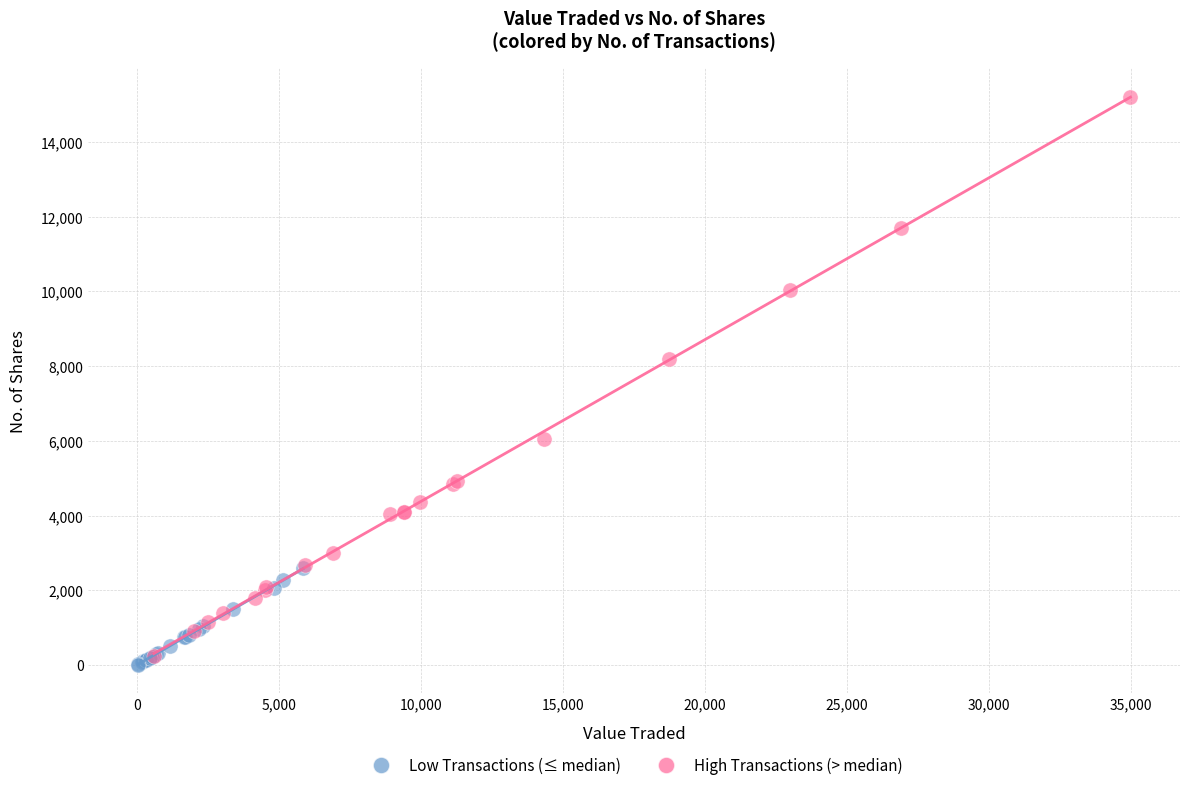

Which series reaches the maximum Y coordinate?

High Transactions (> median)